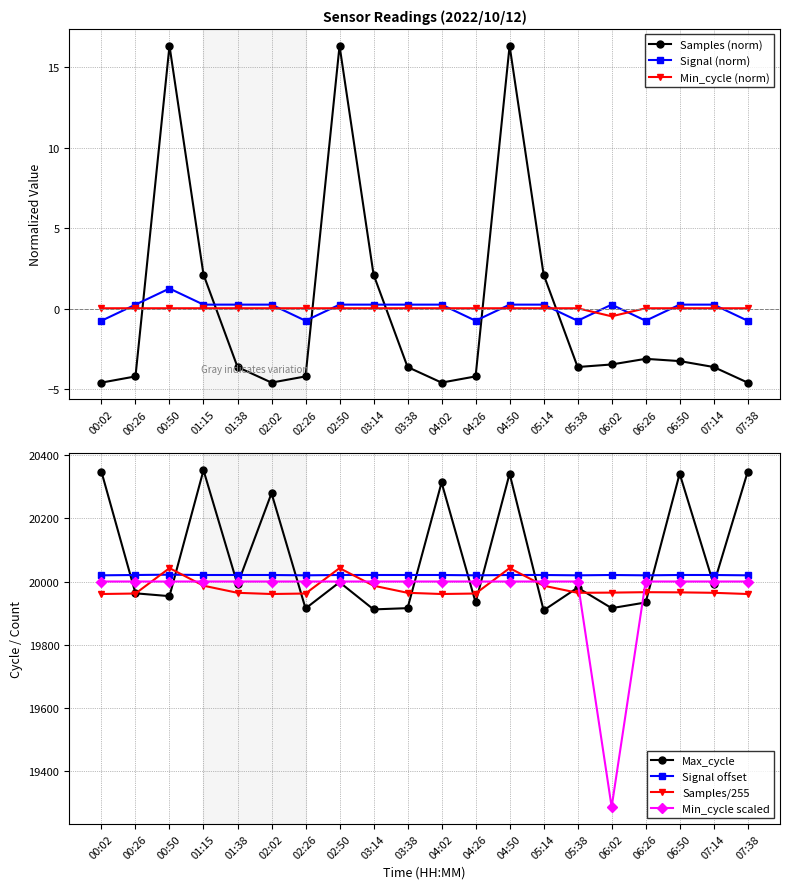

How many data points does each series have?

20